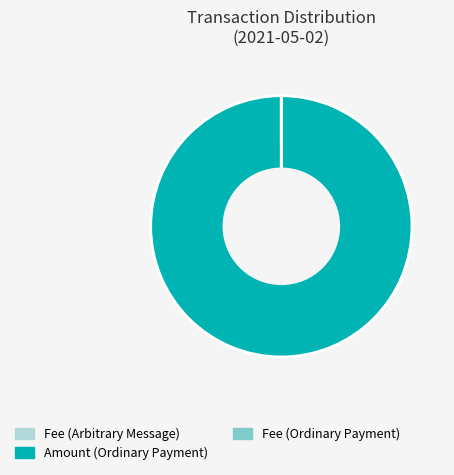

What is the largest slice in the pie chart?

Amount (Ordinary Payment)